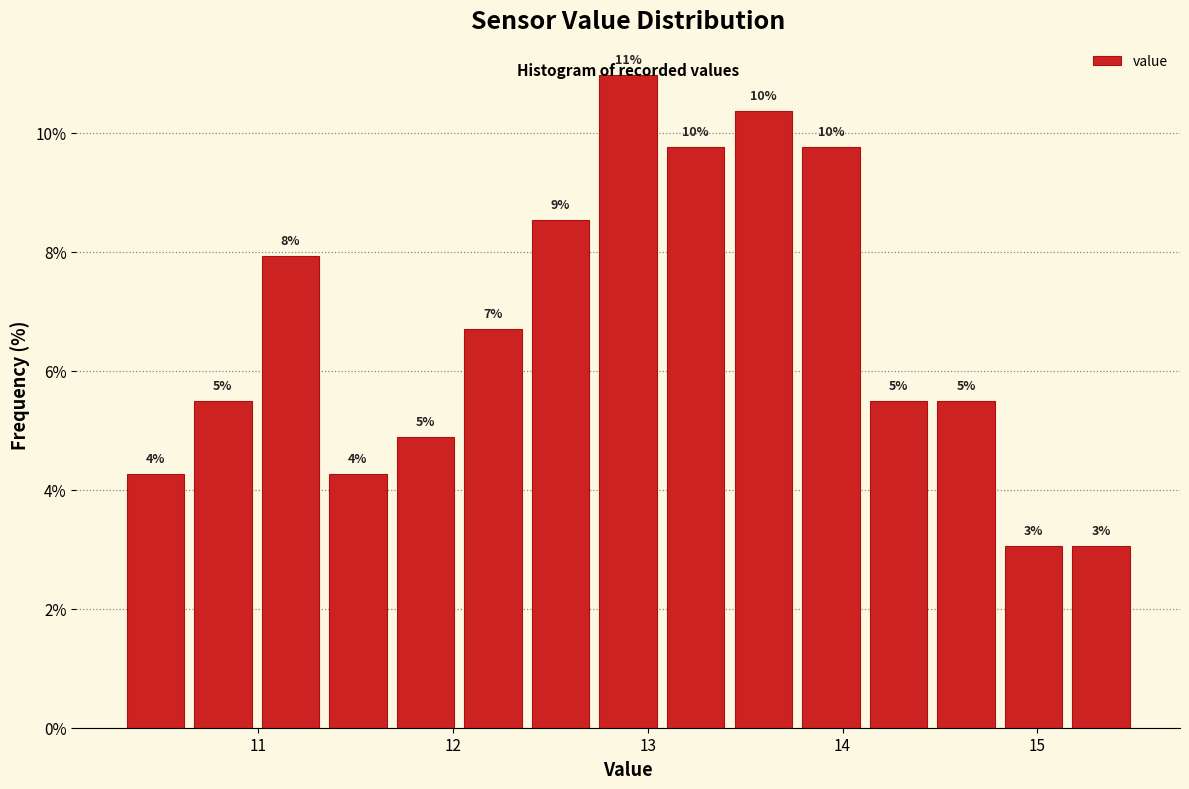

Around what value on the x-axis is the tallest bar? Give the approximate position of its centre, as read against the axis.

12.9